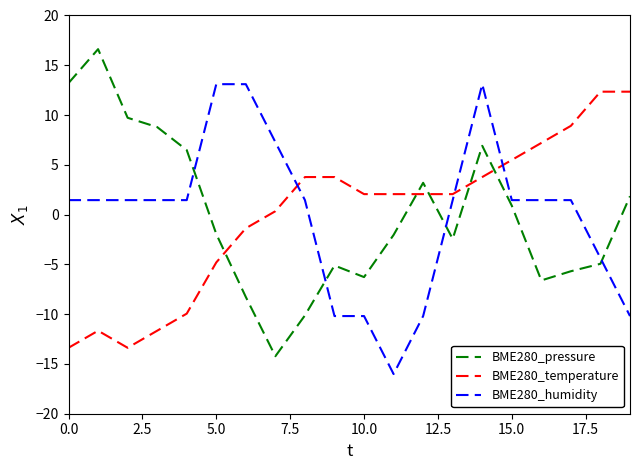

How many lines are shown in the chart?

3